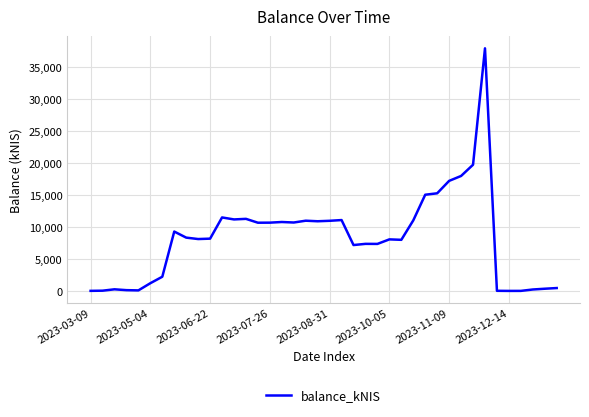

How many lines are shown in the chart?

1